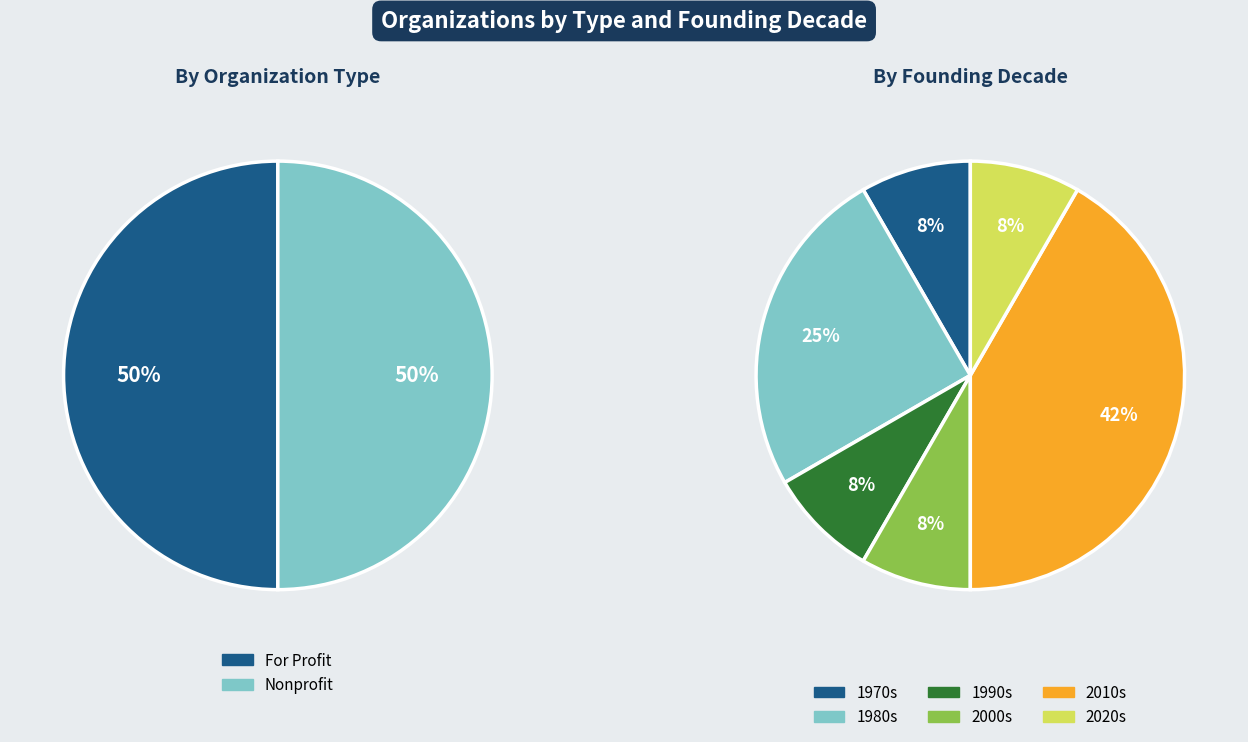

Count the number of slices in the pie.

6